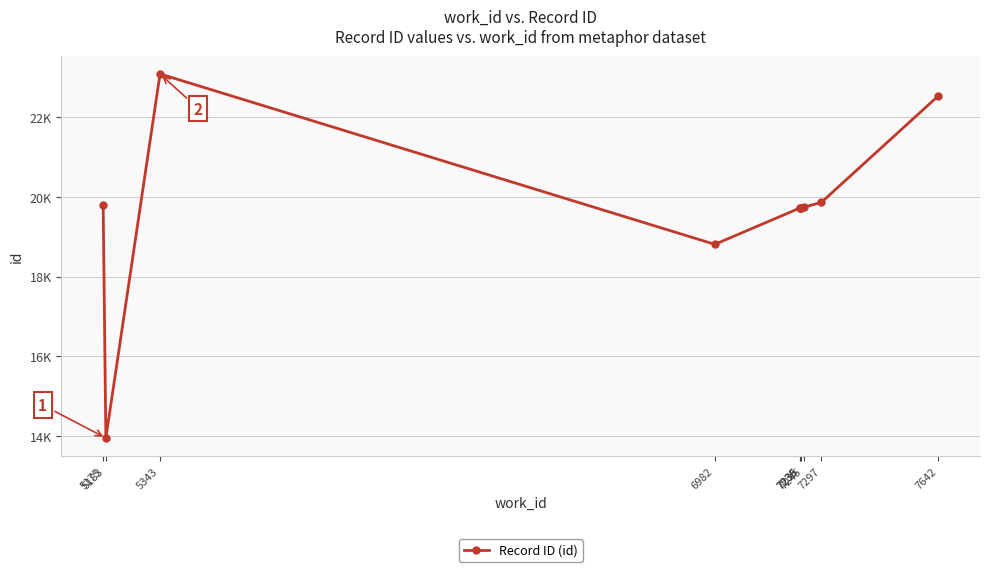

The value at 6982 is 12897. True or false?

False